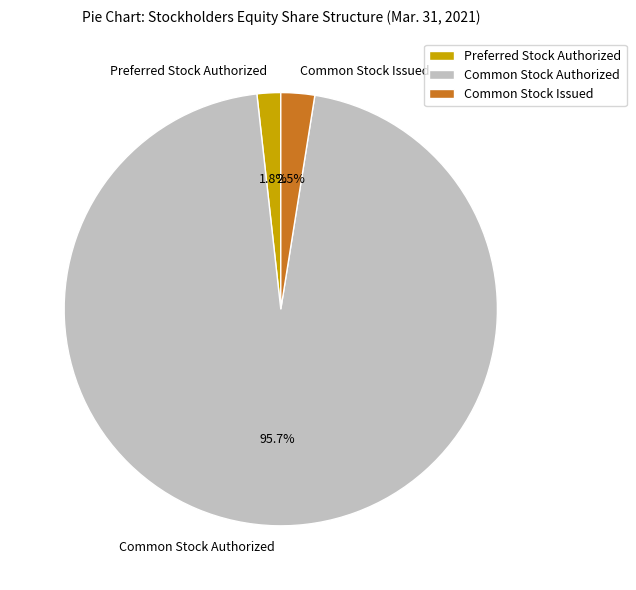

What is the ratio of the value at Common Stock Issued to the value at Preferred Stock Authorized?

1.4